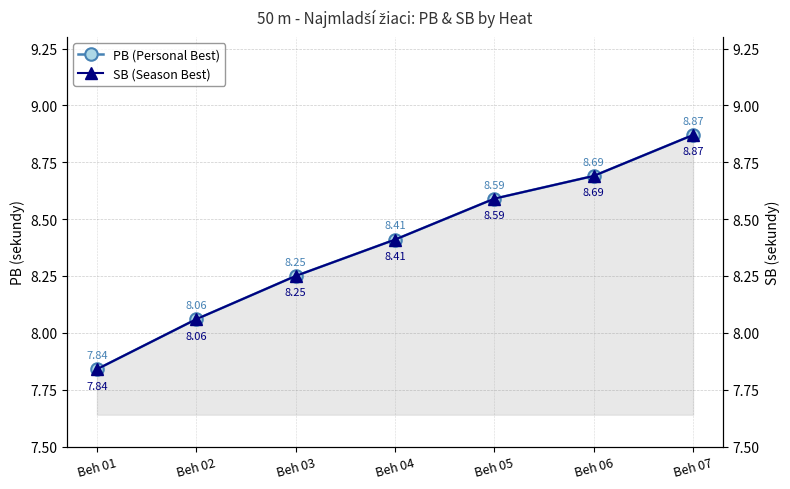

What is the sum of the PB (Personal Best) values at Beh 04 and Beh 02?

16.5